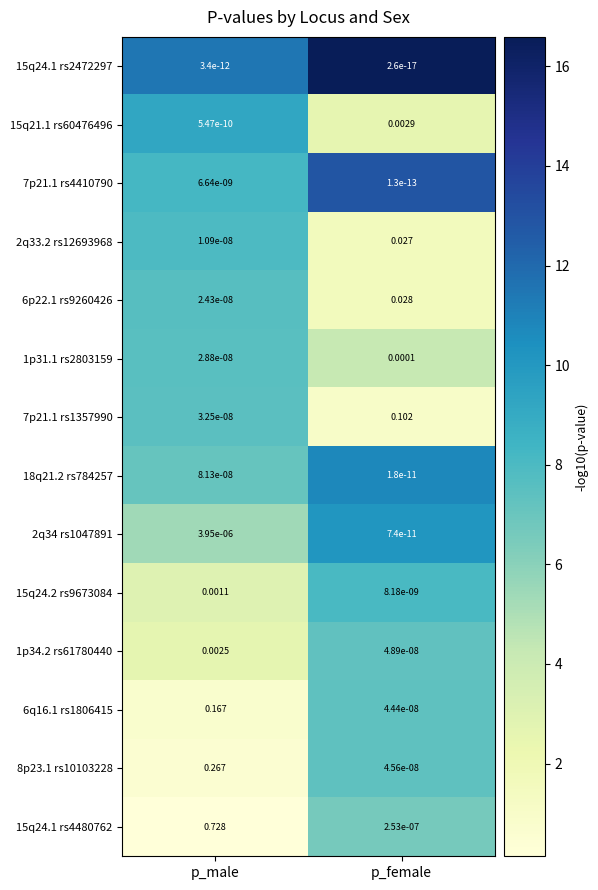

Which label corresponds to the largest value in the chart?

p_male